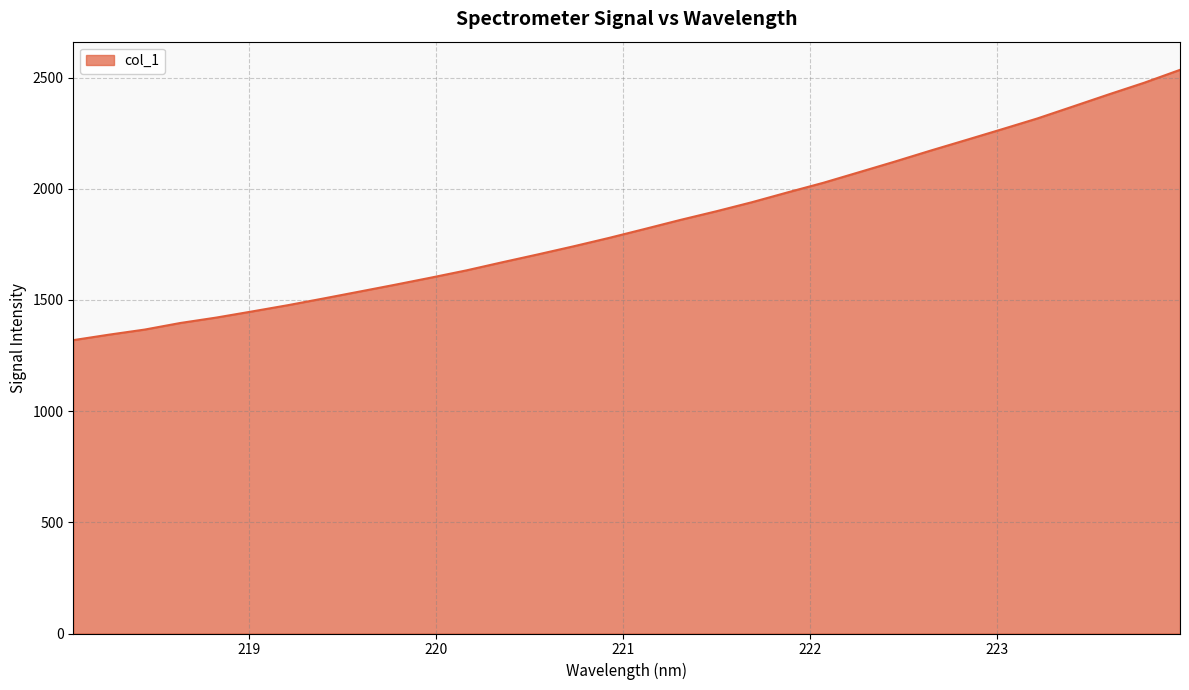

What is the smallest value displayed?

1319.2